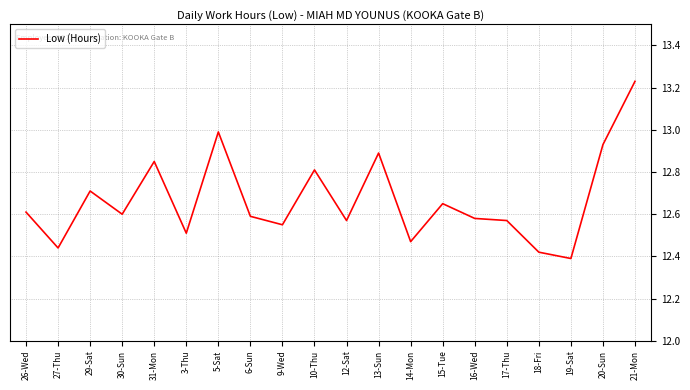

What position from the left is 6-Sun?

8